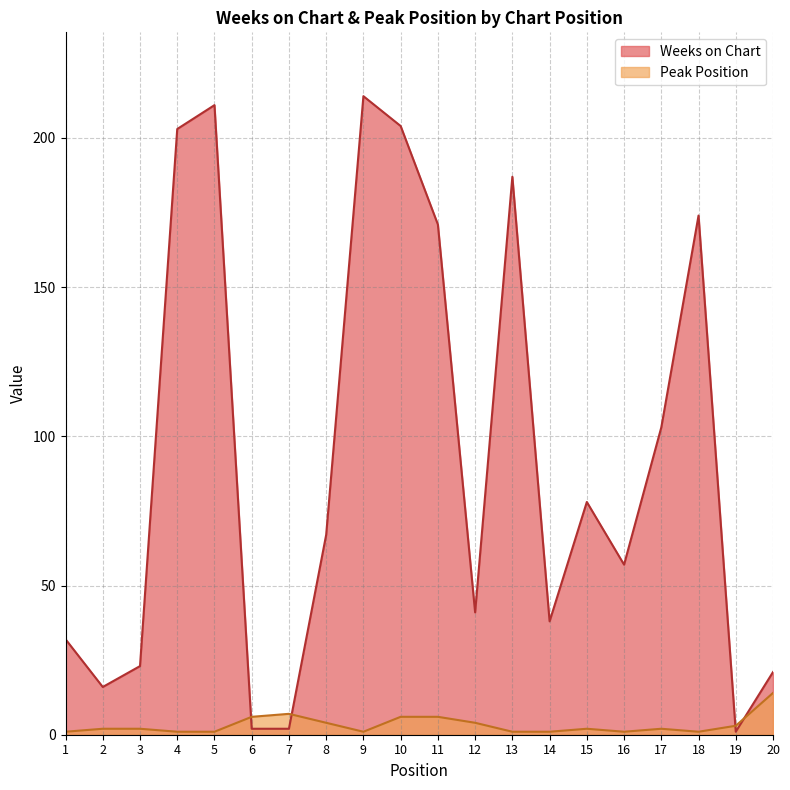

At which label does Peak Position reach its minimum?

1